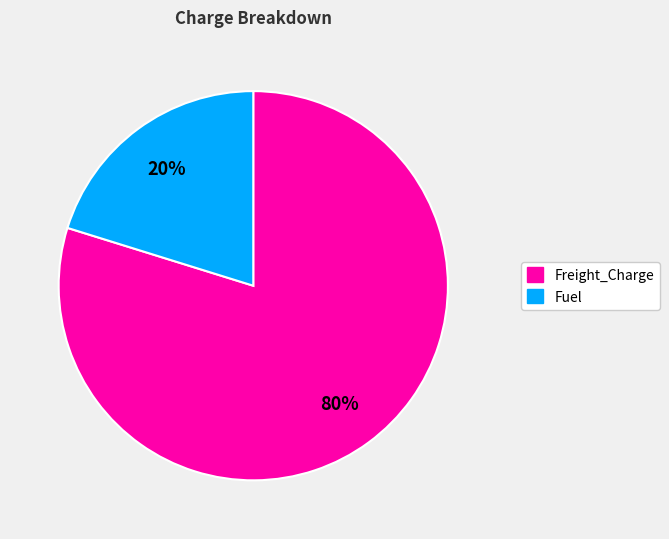

Is it true that Freight_Charge is 94% of the pie?

False